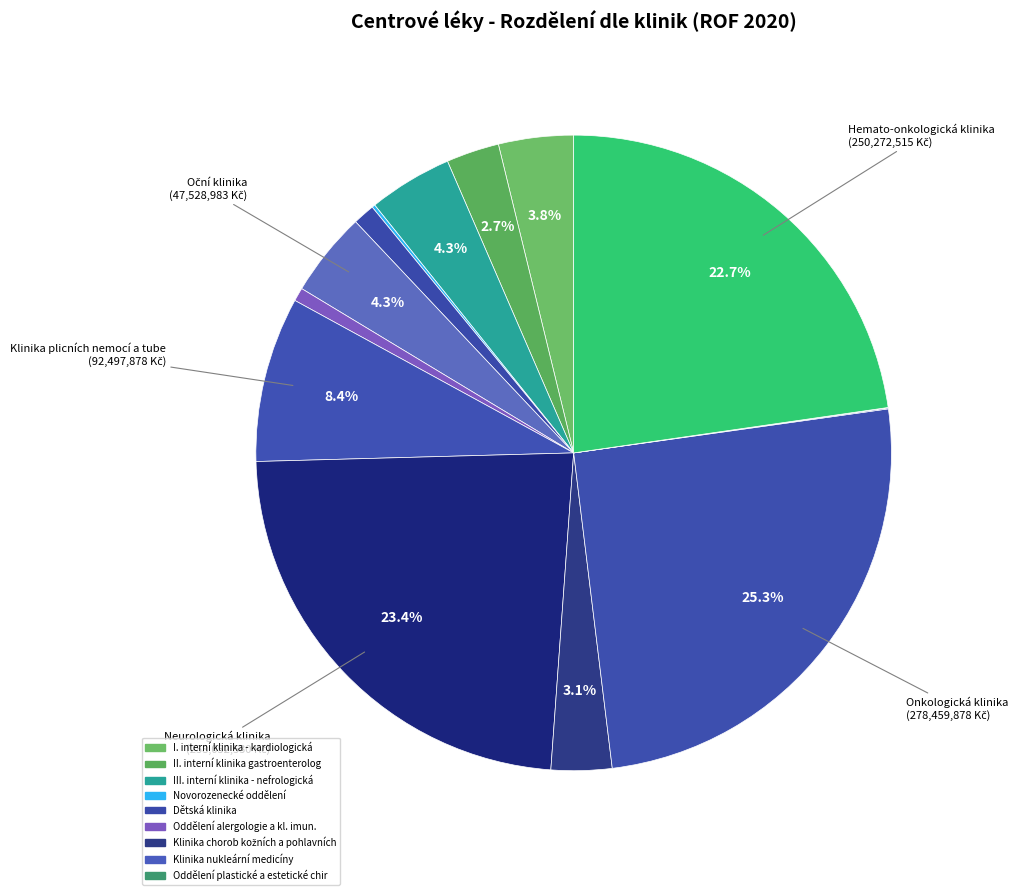

Is there a majority slice in this chart?

No